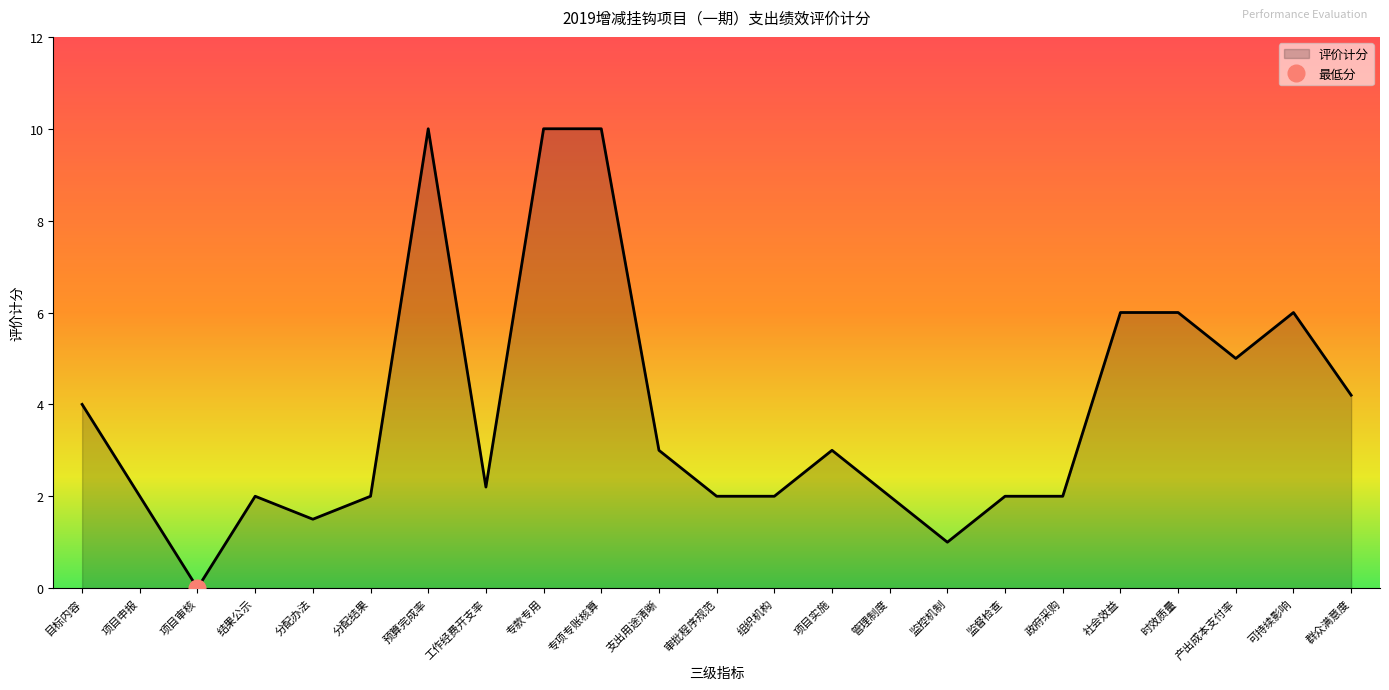

How many interior local peaks (higher than both neighbors) does the data have?

4